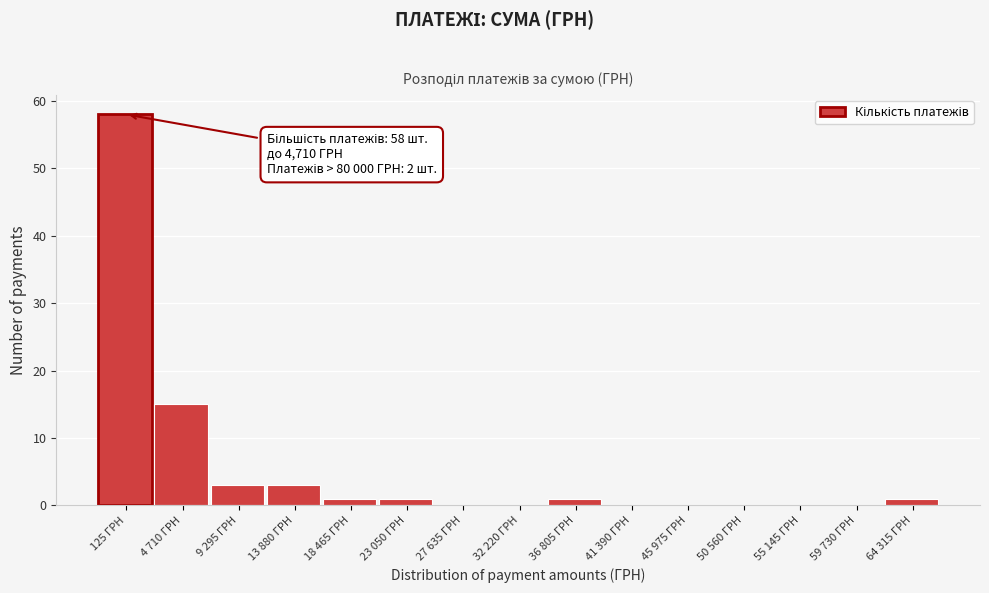

Reading right to left, what are all the values shown in this chart?

64 315 ГРН=1	59 730 ГРН=0	55 145 ГРН=0	50 560 ГРН=0	45 975 ГРН=0	41 390 ГРН=0	36 805 ГРН=1	32 220 ГРН=0	27 635 ГРН=0	23 050 ГРН=1	18 465 ГРН=1	13 880 ГРН=3	9 295 ГРН=3	4 710 ГРН=15	125 ГРН=58